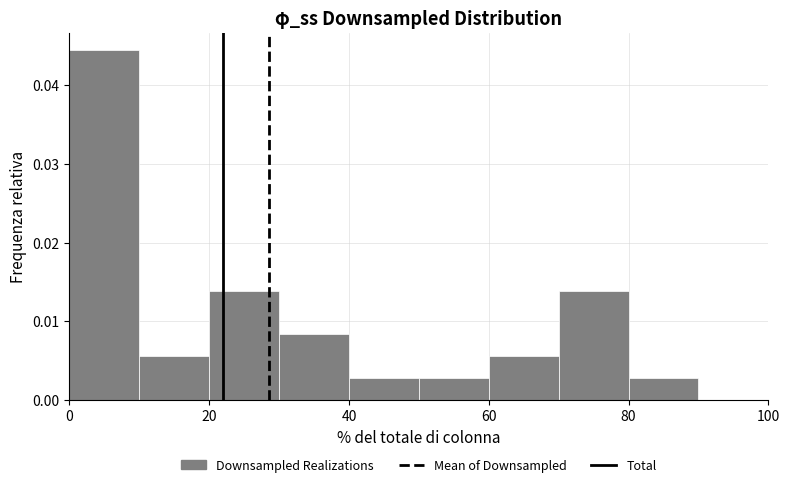

Which range on the x-axis has the tallest bar?

0 to 10